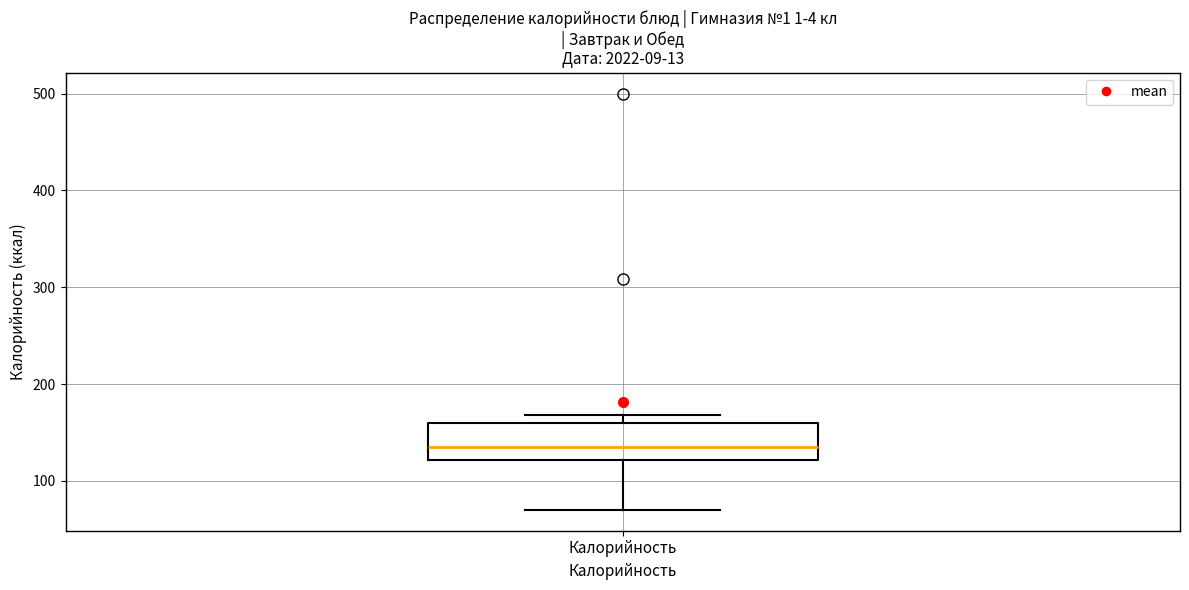

Transcribe this box plot: give where the median line is, the range the box spans, and where the two whiskers end, as read against the y-axis. The values are not printed on the chart, so give them approximately, as read against the axis.

median 140, box 120 to 160, whiskers 70 to 170